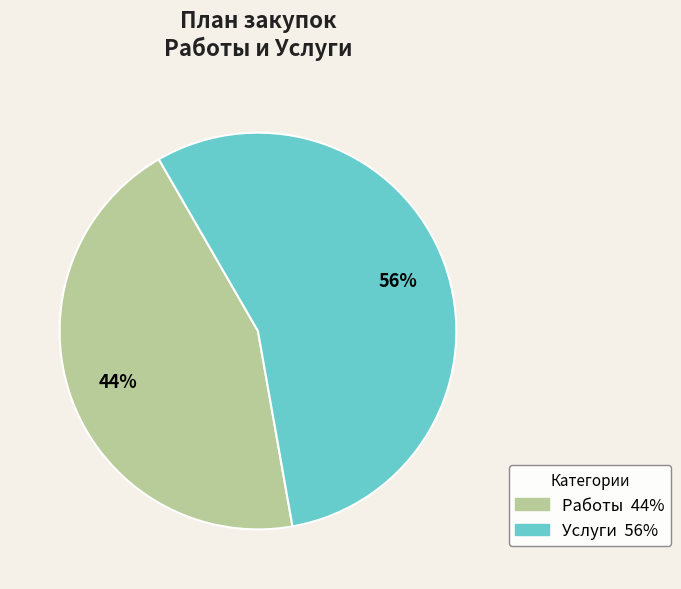

What is the smallest slice in the pie chart?

Работы